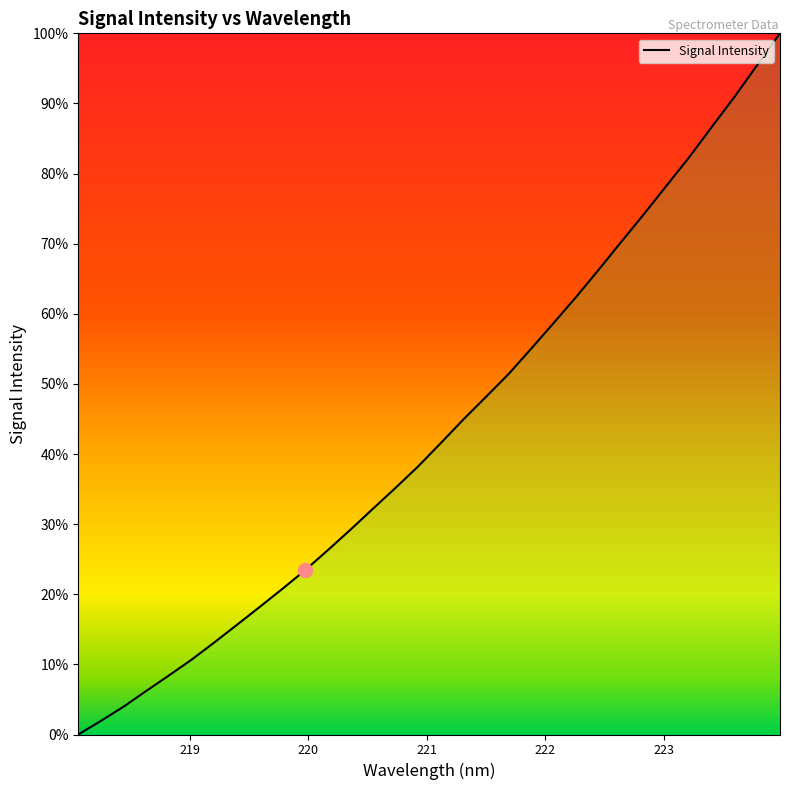

Does the chart display data point markers on the line(s)?

No